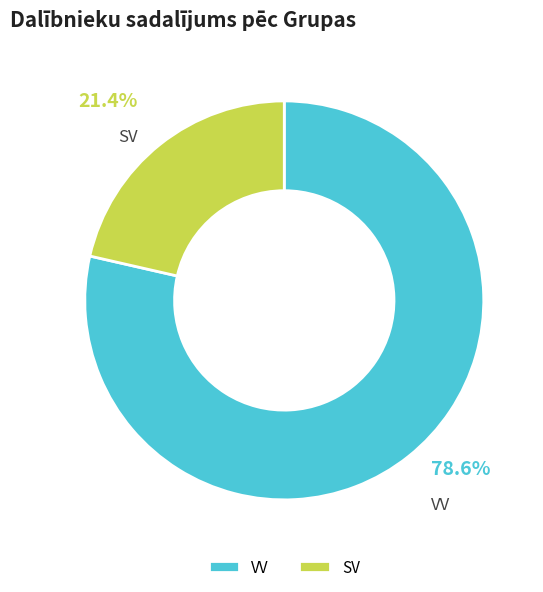

Count the number of slices in the pie.

2